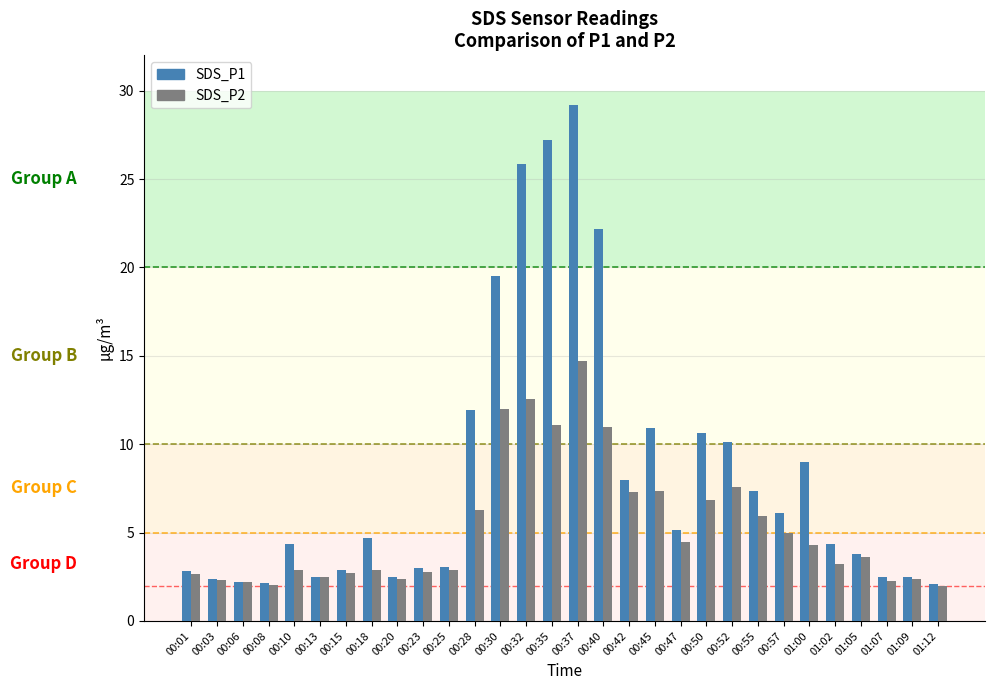

Rank the series at 00:35 from highest to lowest value.

SDS_P1, SDS_P2